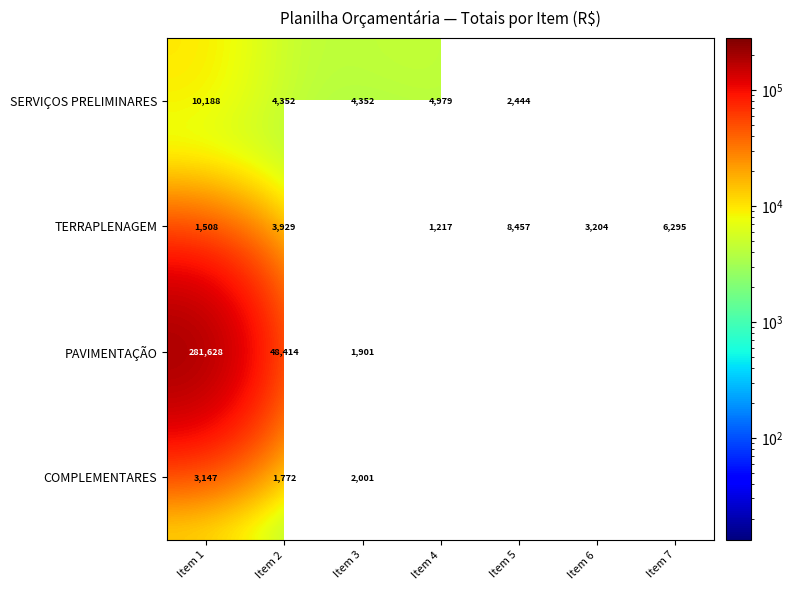

Which has a higher value, Item 7 or Item 4?

Item 4